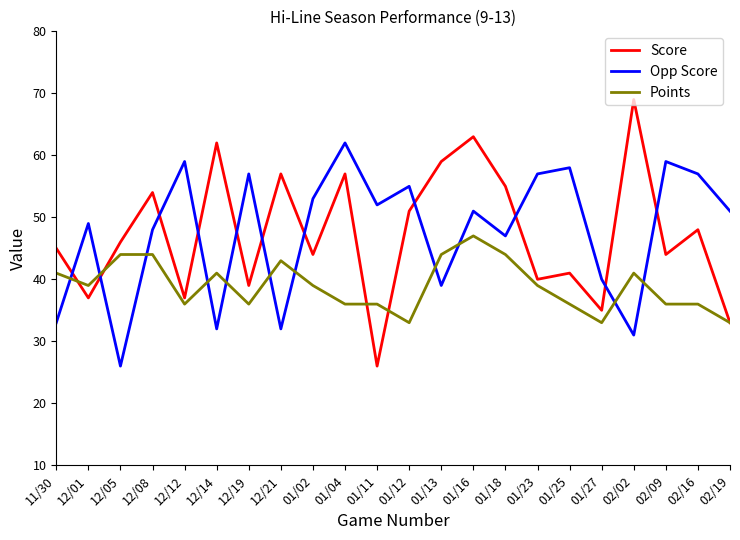

True or false: Points and Opp Score intersect in this chart.

True